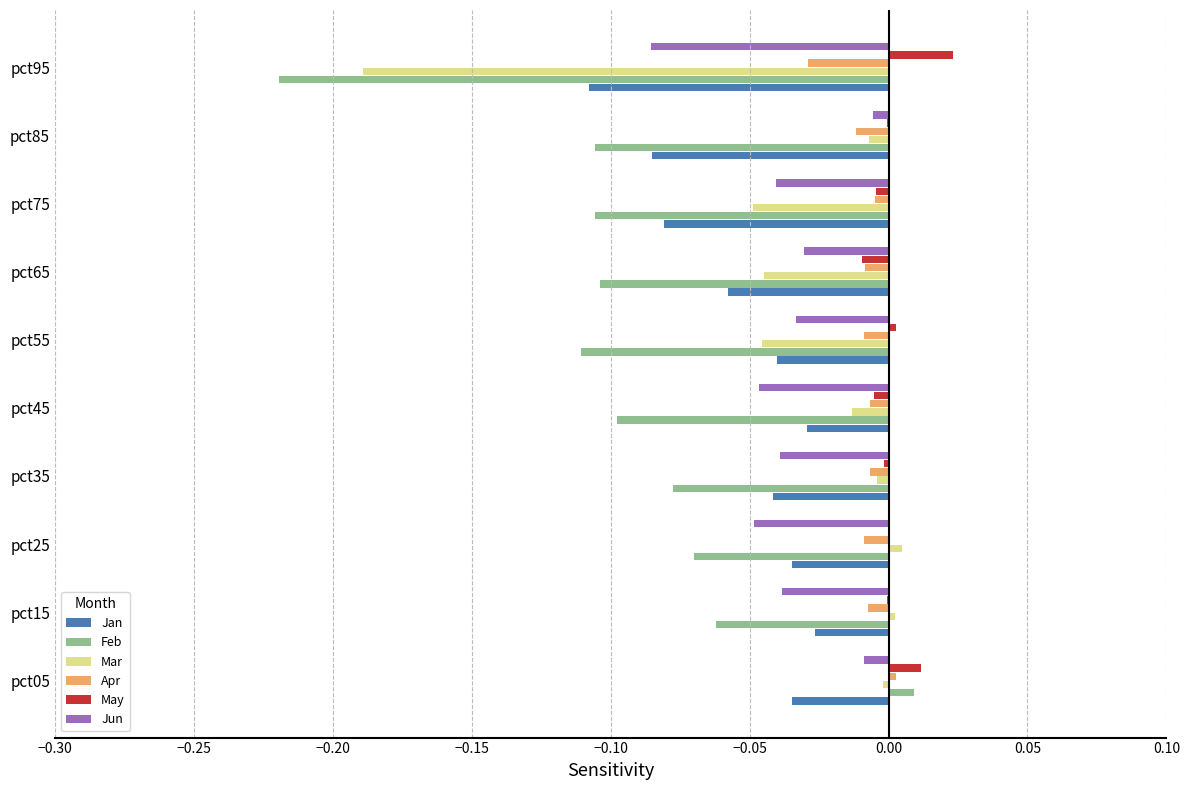

Which series has the largest total across all categories?

May